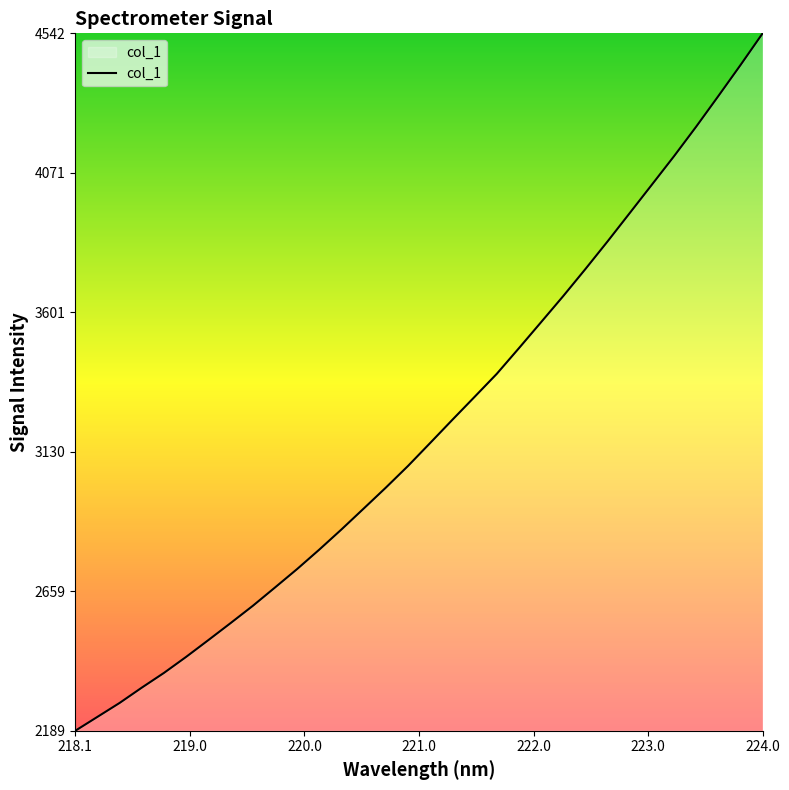

What is the difference between the maximum and minimum values?

2353.2